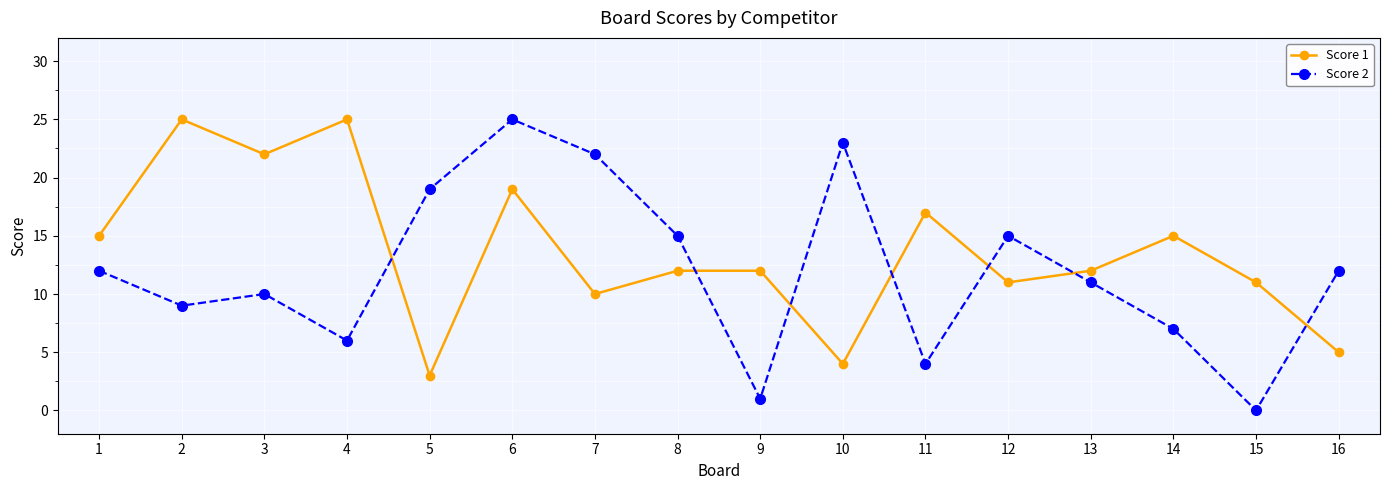

True or false: Score 1 and Score 2 intersect in this chart.

True